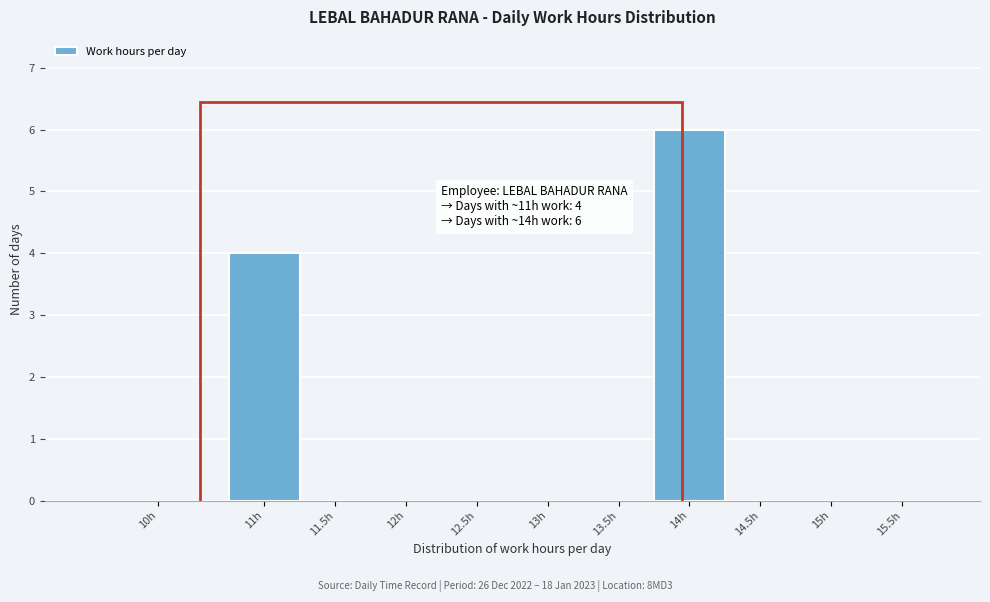

Reading left to right, list all the values displayed in this chart.

10h=0	11h=4	11.5h=0	12h=0	12.5h=0	13h=0	13.5h=0	14h=6	14.5h=0	15h=0	15.5h=0